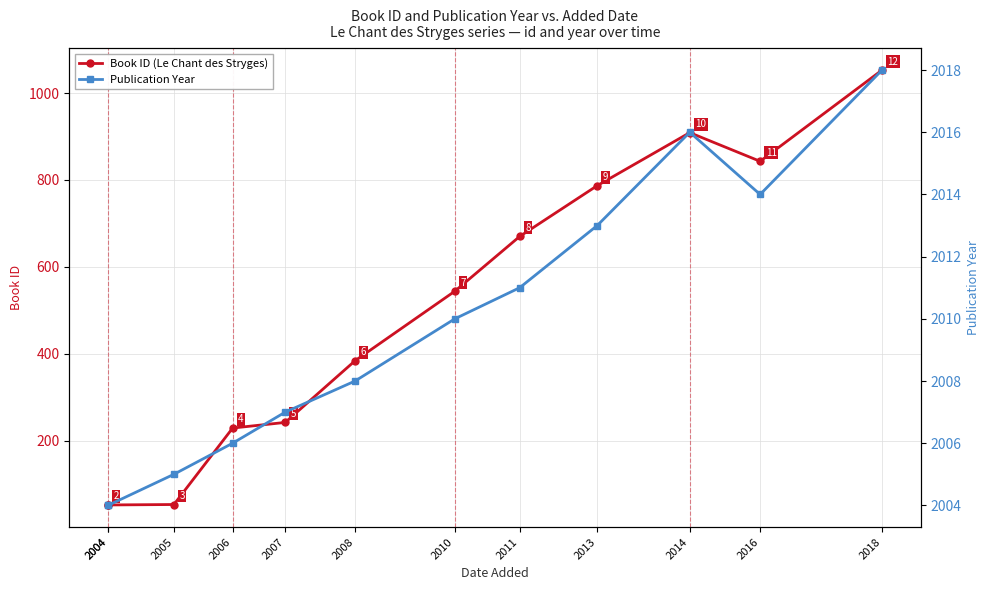

What is the value of the Book ID (Le Chant des Stryges) point at the 4th from the left?

229